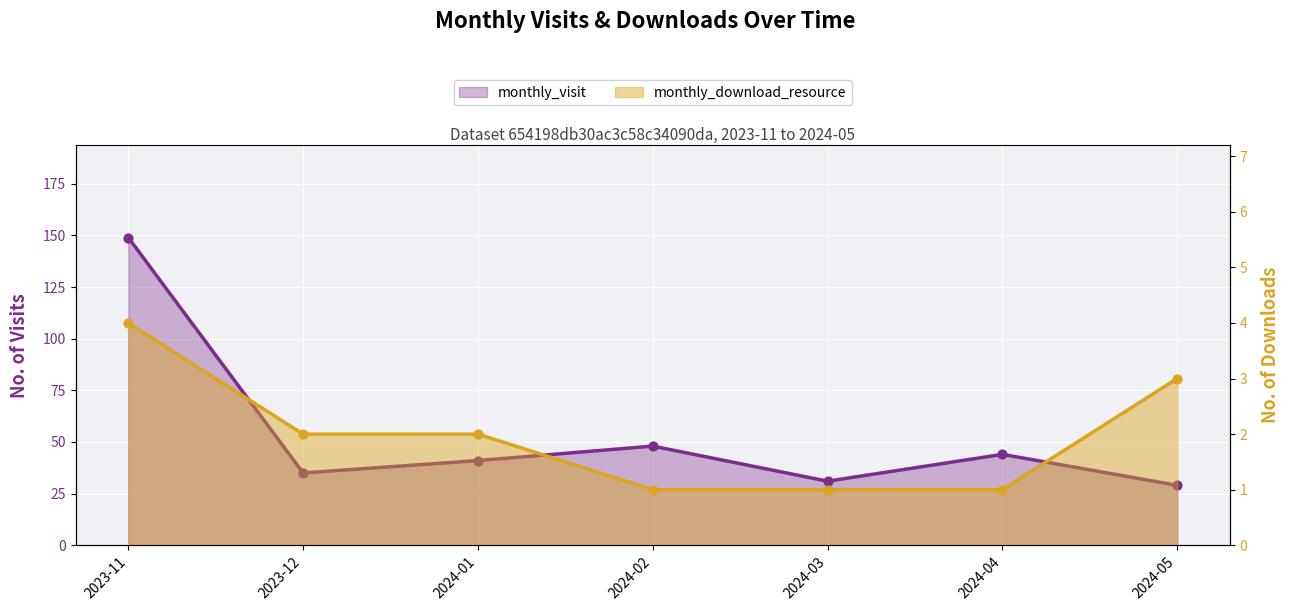

Which series contains the highest Y value?

monthly_visit